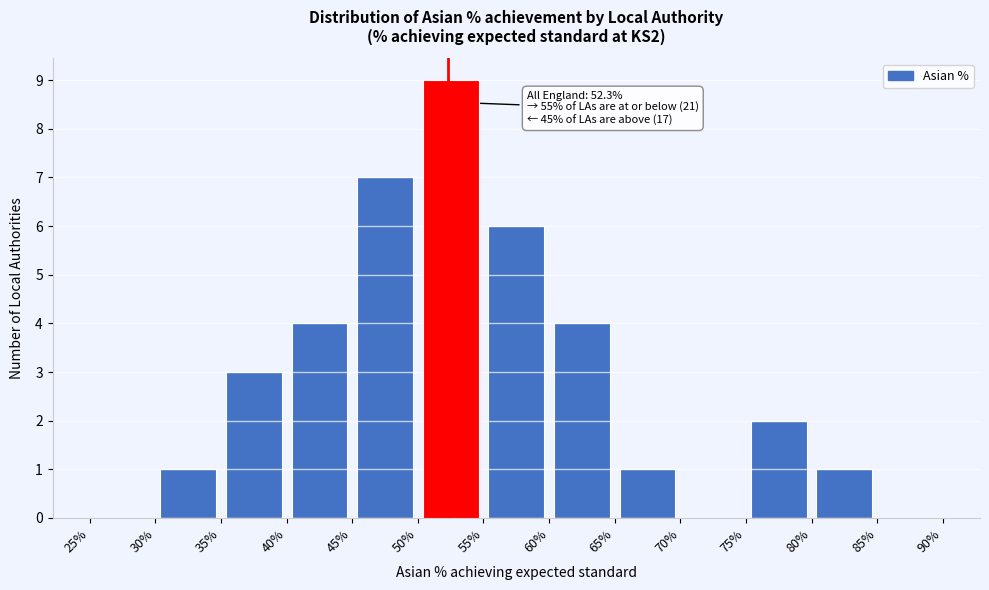

Over which range of the x-axis is the bar tallest?

50% to 55%